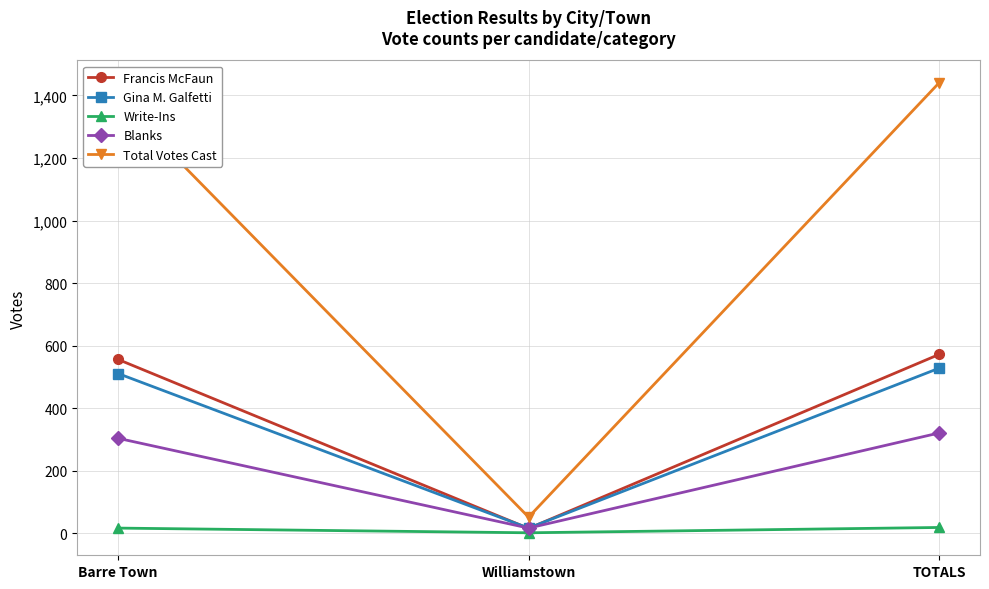

How many distinct data groups are displayed?

5